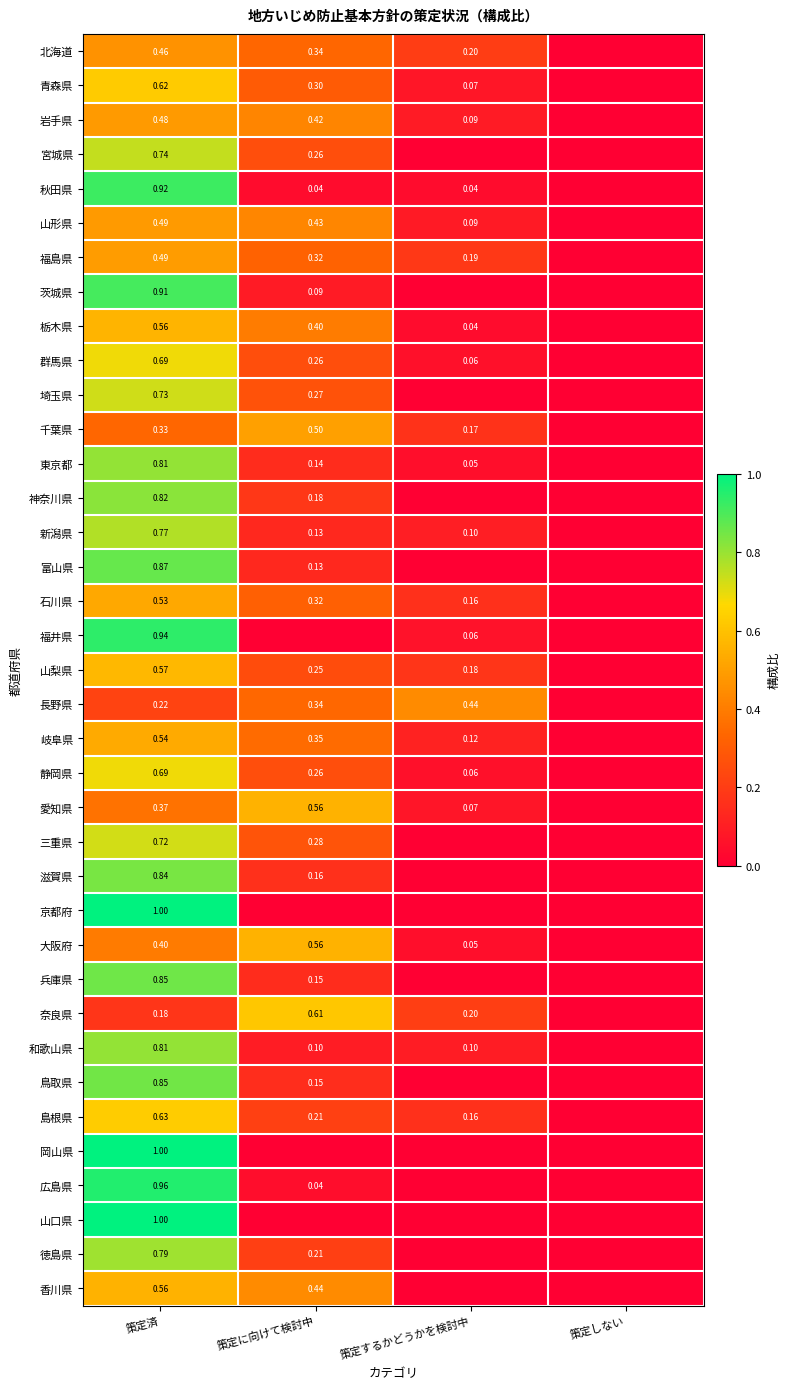

Count the number of categories in the chart.

4